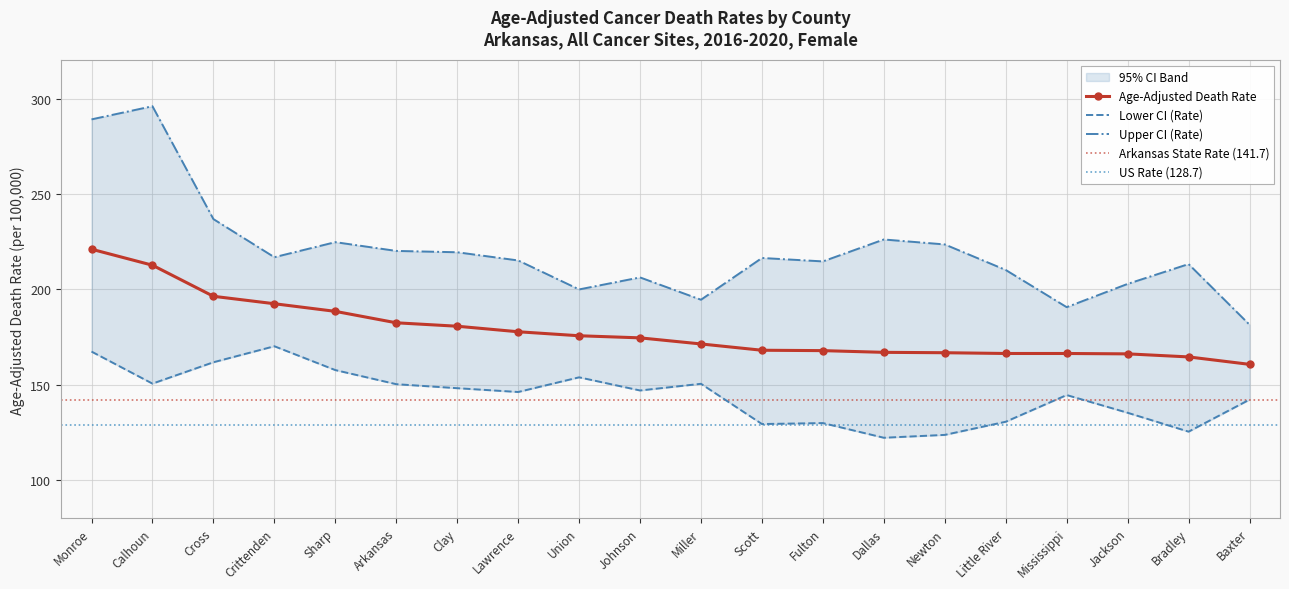

How many series are shown in this chart?

3